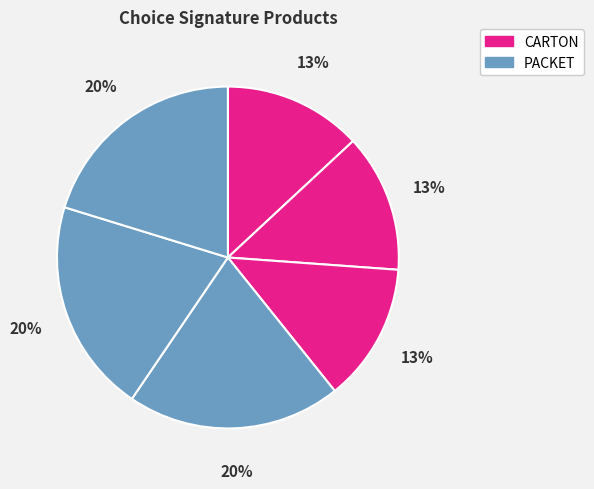

How many slices are in this pie chart?

6